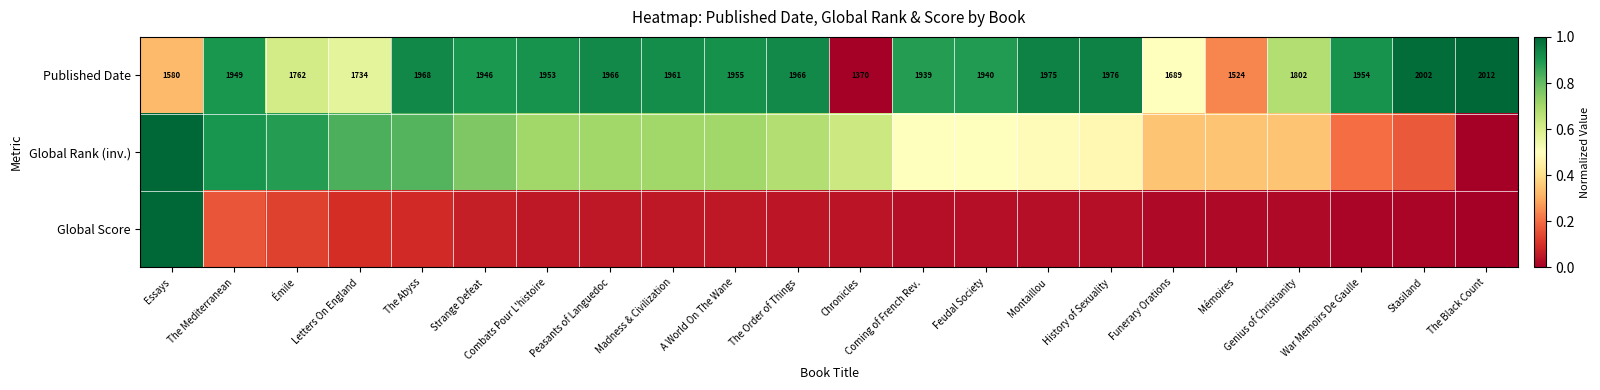

Where is Published Date nearest to the value 1691?

Funerary Orations